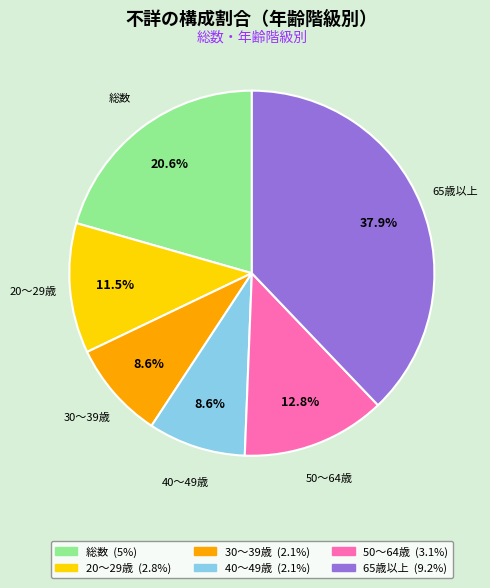

What is the ratio of the value at 30～39歳 to the value at 50～64歳?

0.7